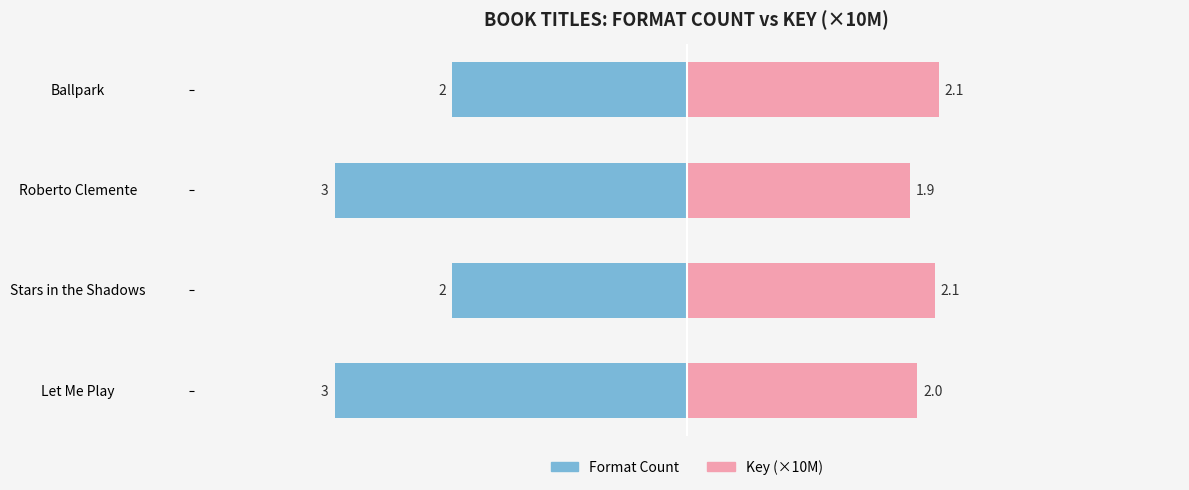

What is the lowest value of the Key (×10M) series?

1.9